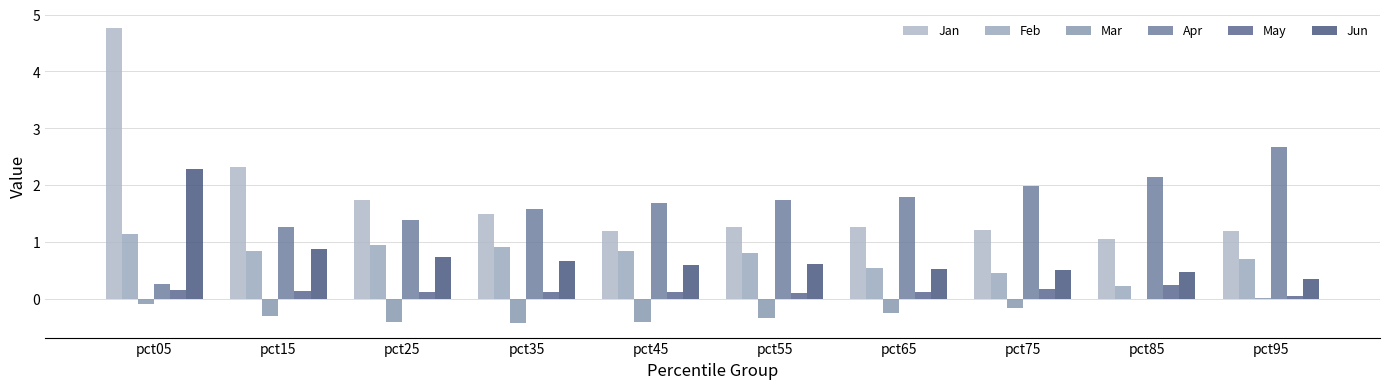

What is the difference between the highest and lowest values at pct65?

2.0